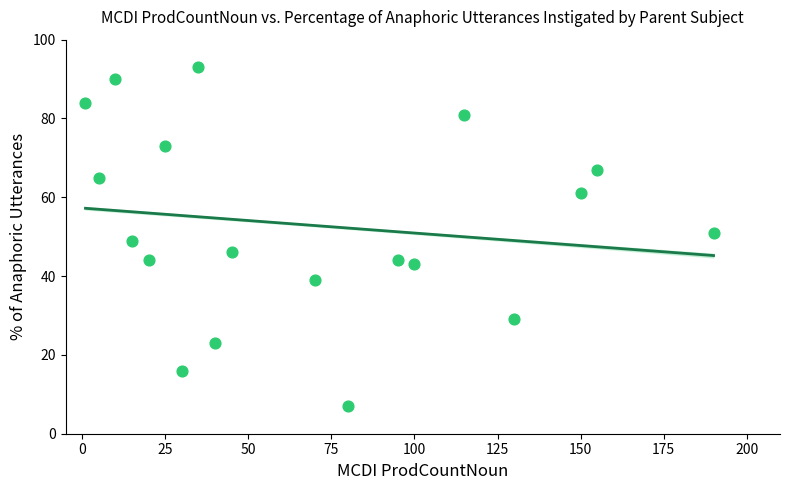

What is the range of Y values (max minus min)?

86